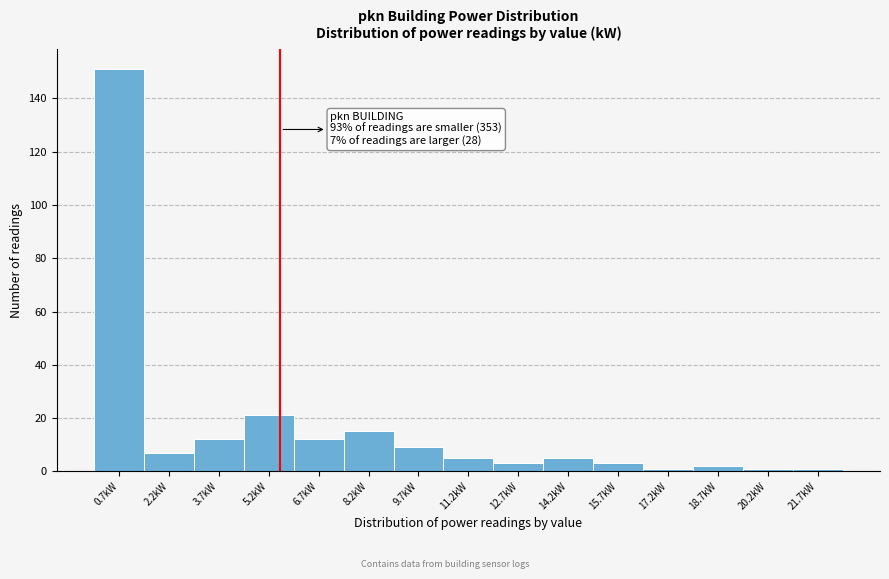

Reading left to right, list all the values displayed in this chart.

0.7kW=151	2.2kW=7	3.7kW=12	5.2kW=21	6.7kW=12	8.2kW=15	9.7kW=9	11.2kW=5	12.7kW=3	14.2kW=5	15.7kW=3	17.2kW=1	18.7kW=2	20.2kW=1	21.7kW=1